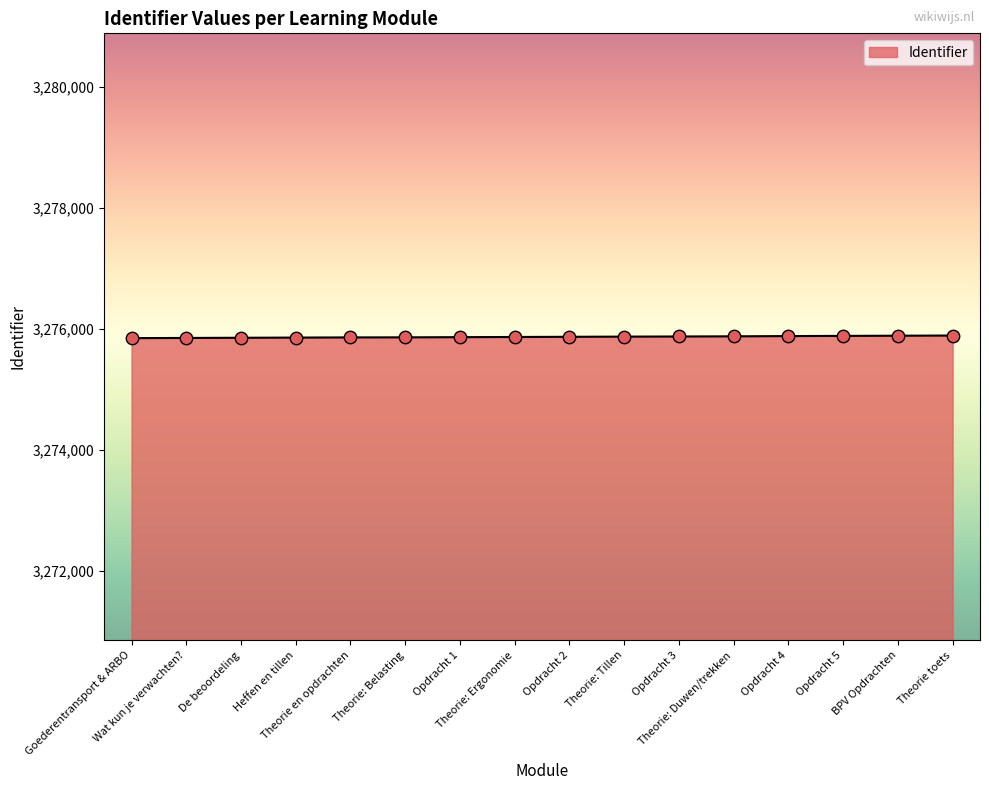

What is the minimum value shown in the chart?

3275847